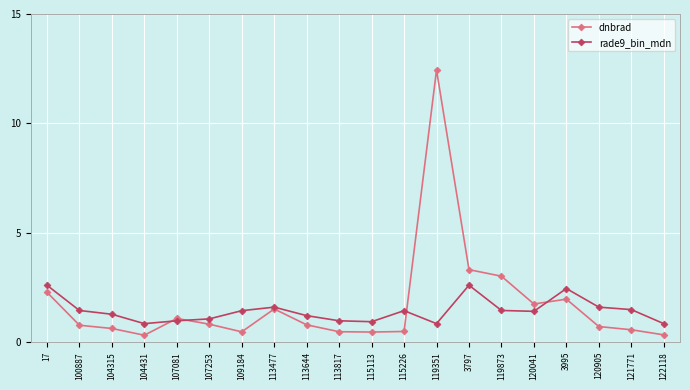

Is it true that rade9_bin_mdn equals 0.8 at 104431?

True